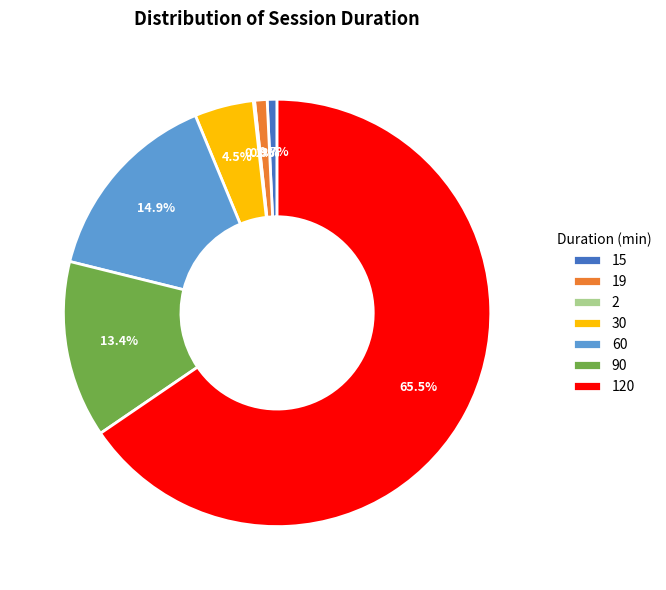

True or false: 60 accounts for 8% of the total.

False